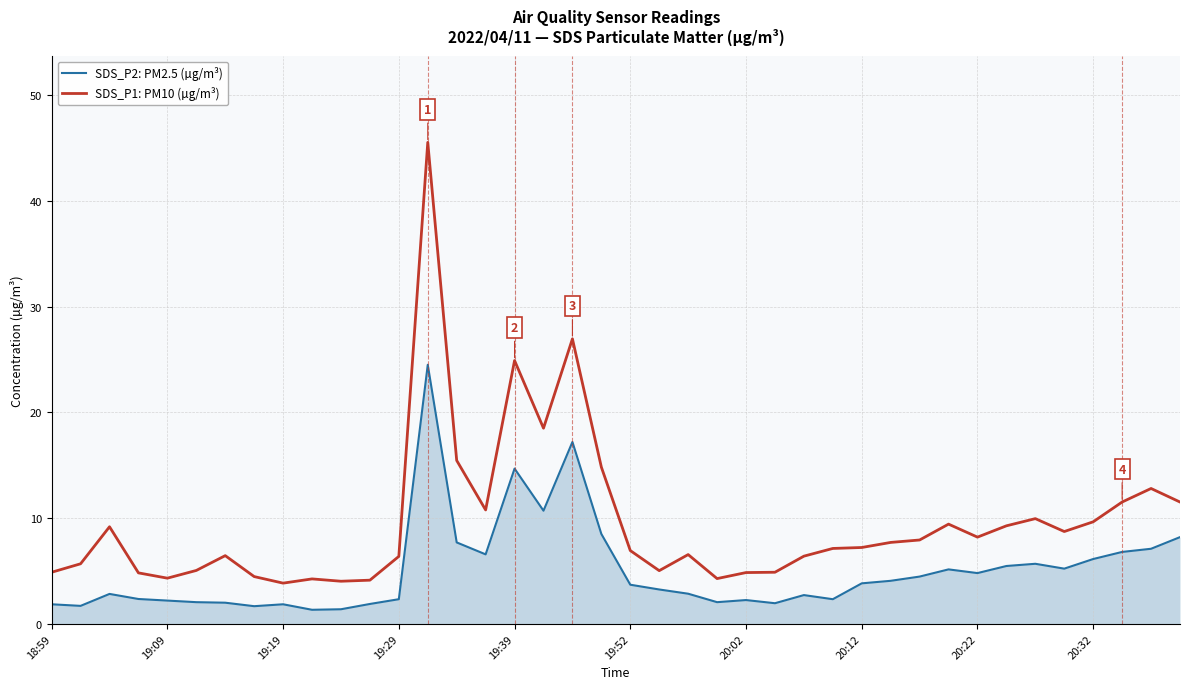

Which series has the widest spread of values?

SDS_P1: PM10 (µg/m³)